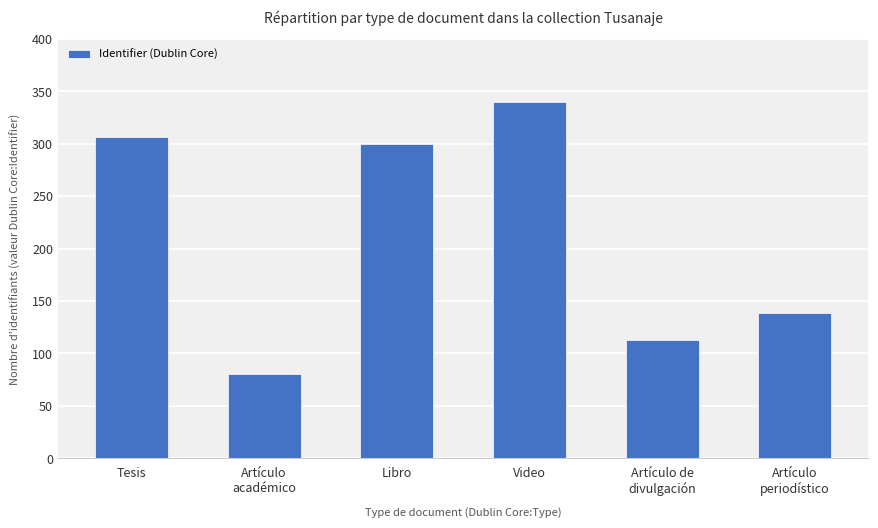

At which label does the data first exceed 300?

Tesis